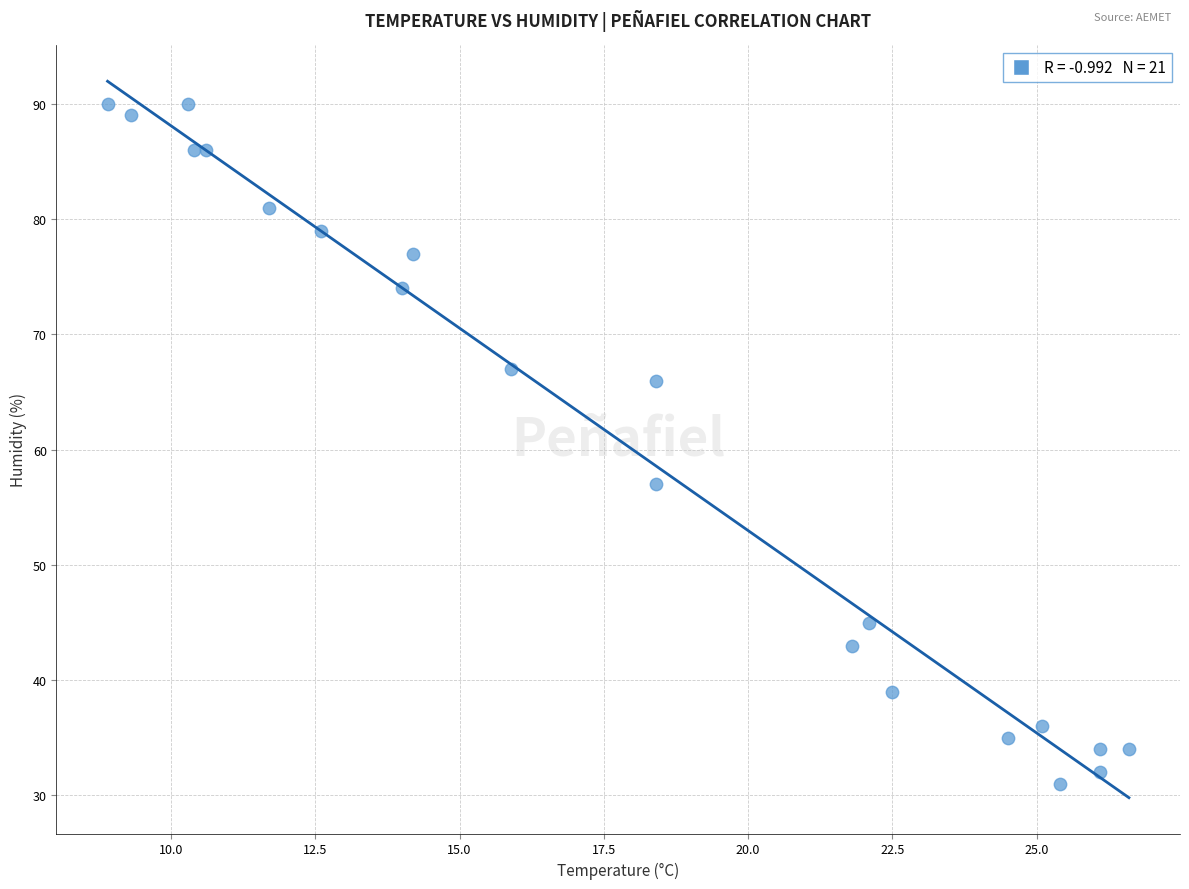

What Y value in the scatter plot is closest to 60?

57